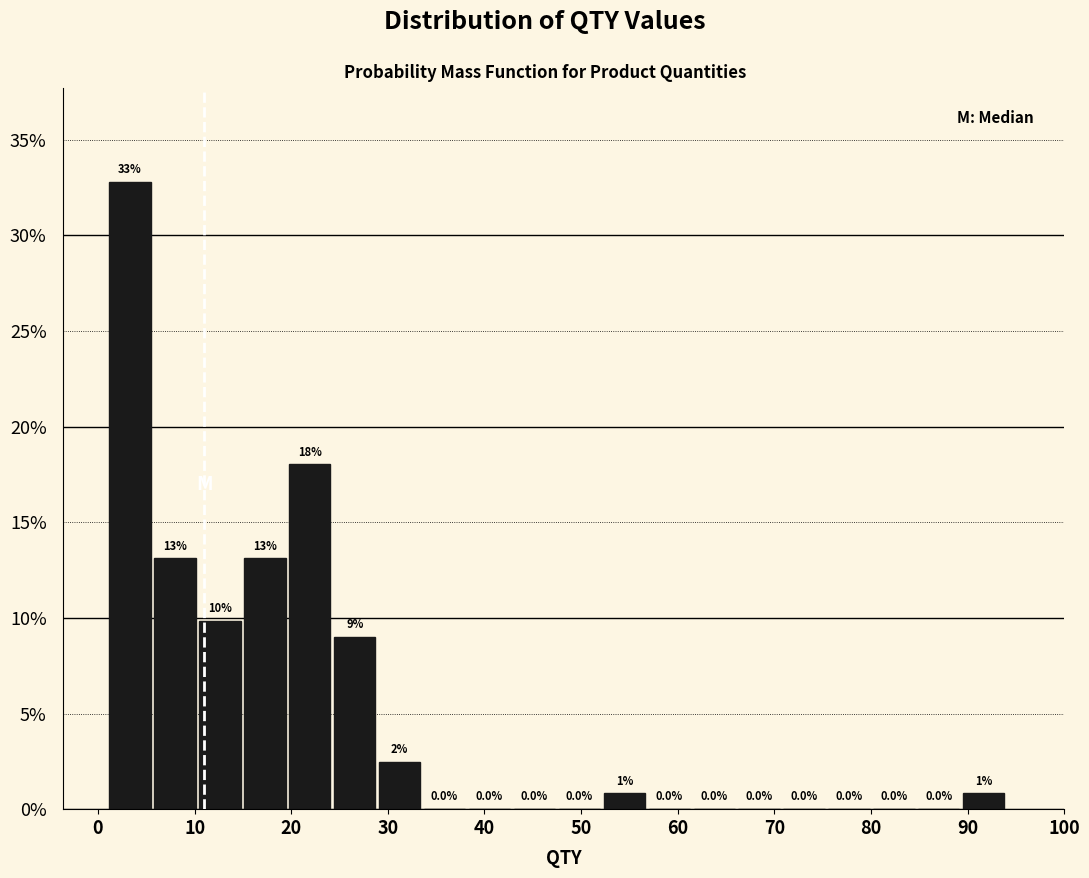

Over which range of the x-axis is the bar tallest?

1 to 6